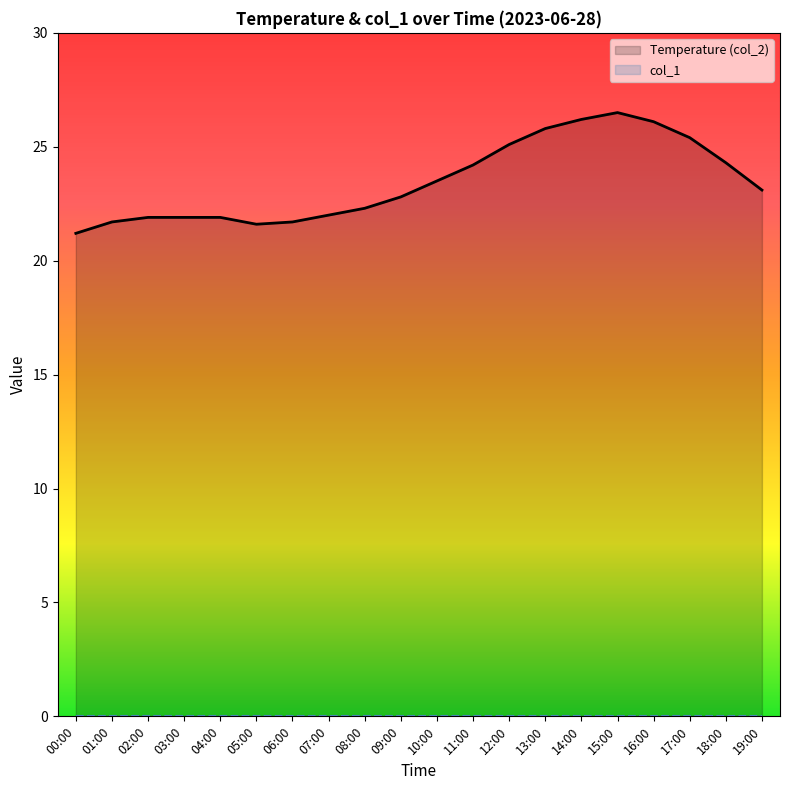

What is the highest value of the Temperature (col_2) series?

26.5